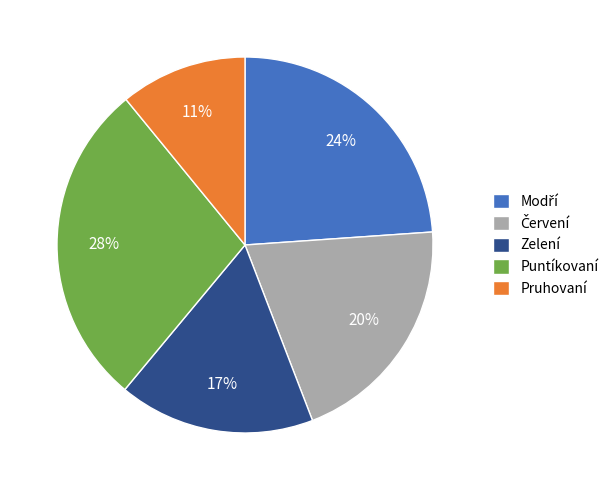

How many segments does this pie chart have?

5